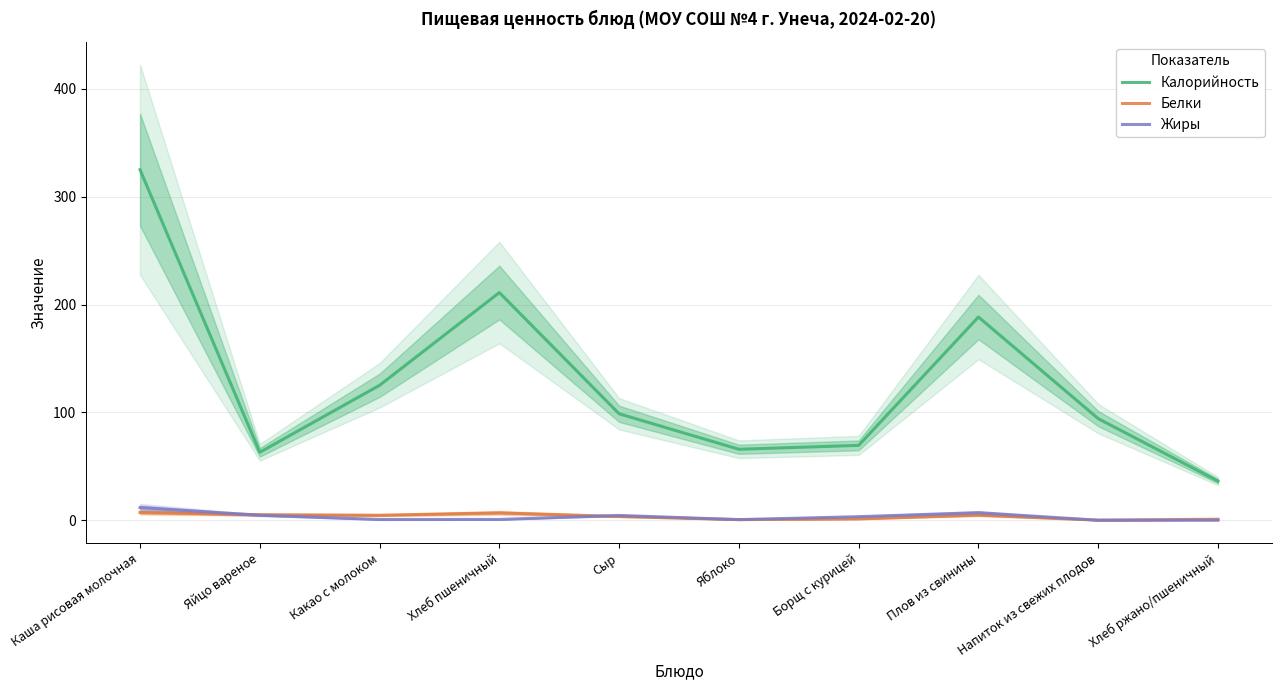

Is the value of Калорийность at Какао с молоком greater than the value of Белки at Яблоко?

Yes